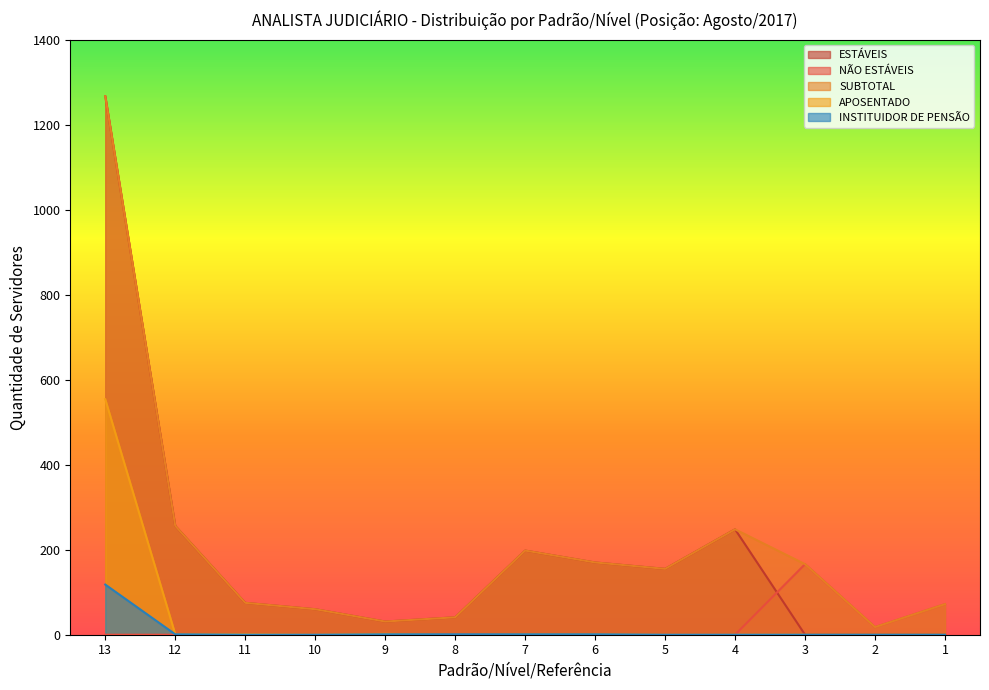

What is the sum of the APOSENTADO values at 11 and 12?

2